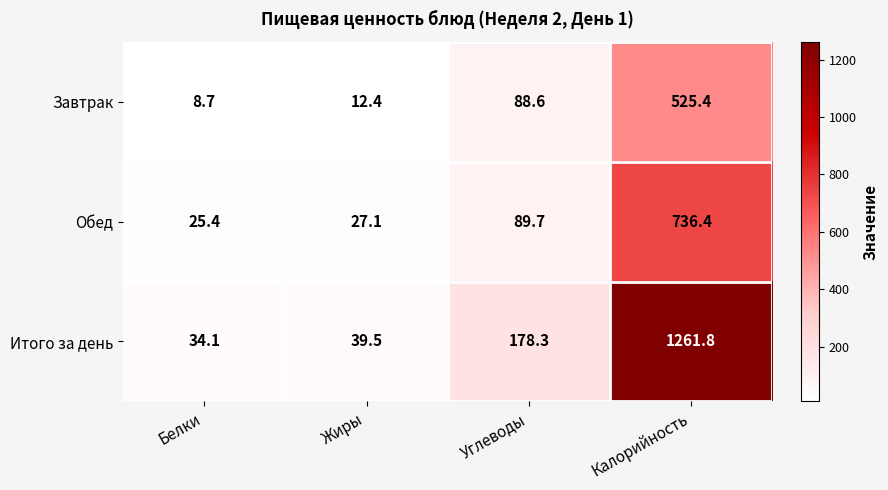

What is the total value across all series at Белки?

68.2